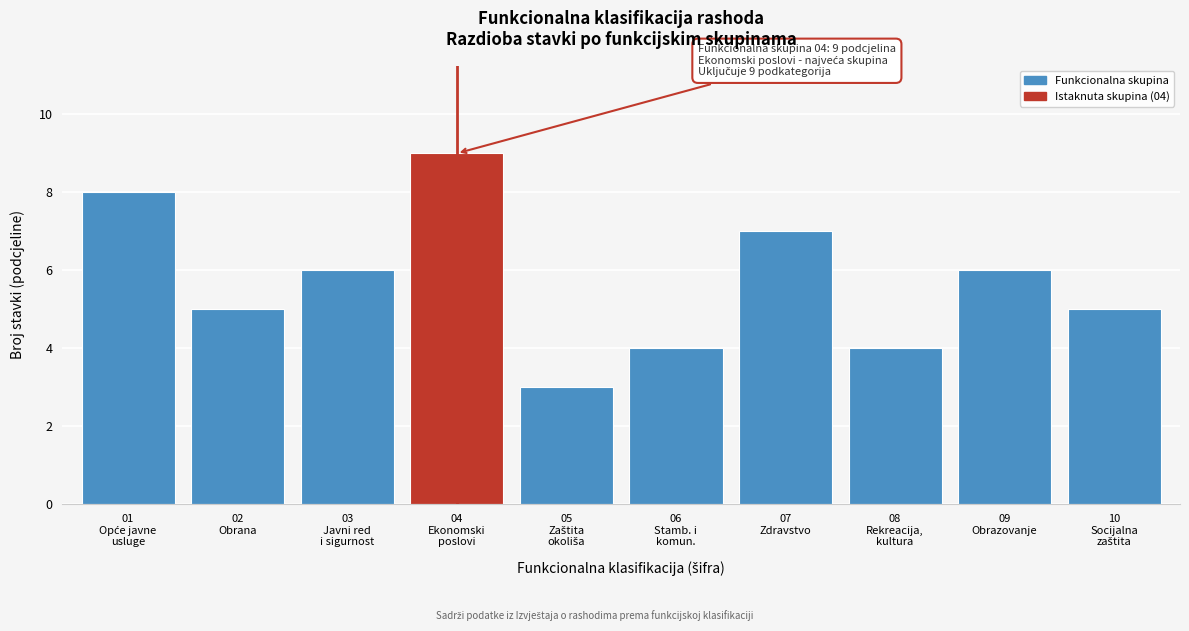

Reading left to right, what are all the values shown in this chart?

8	5	6	9	3	4	7	4	6	5